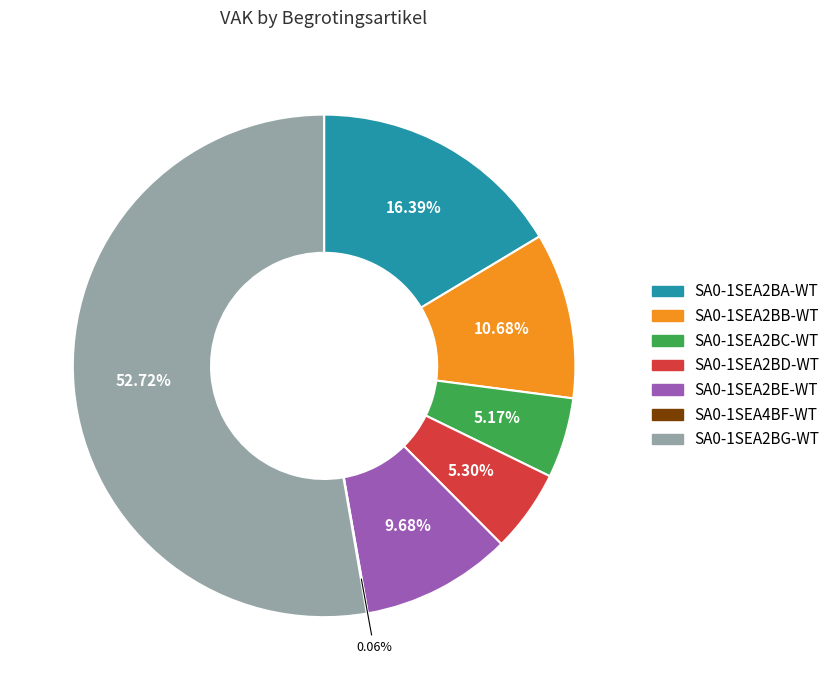

Which has a higher value, SA0-1SEA2BG-WT or SA0-1SEA2BD-WT?

SA0-1SEA2BG-WT